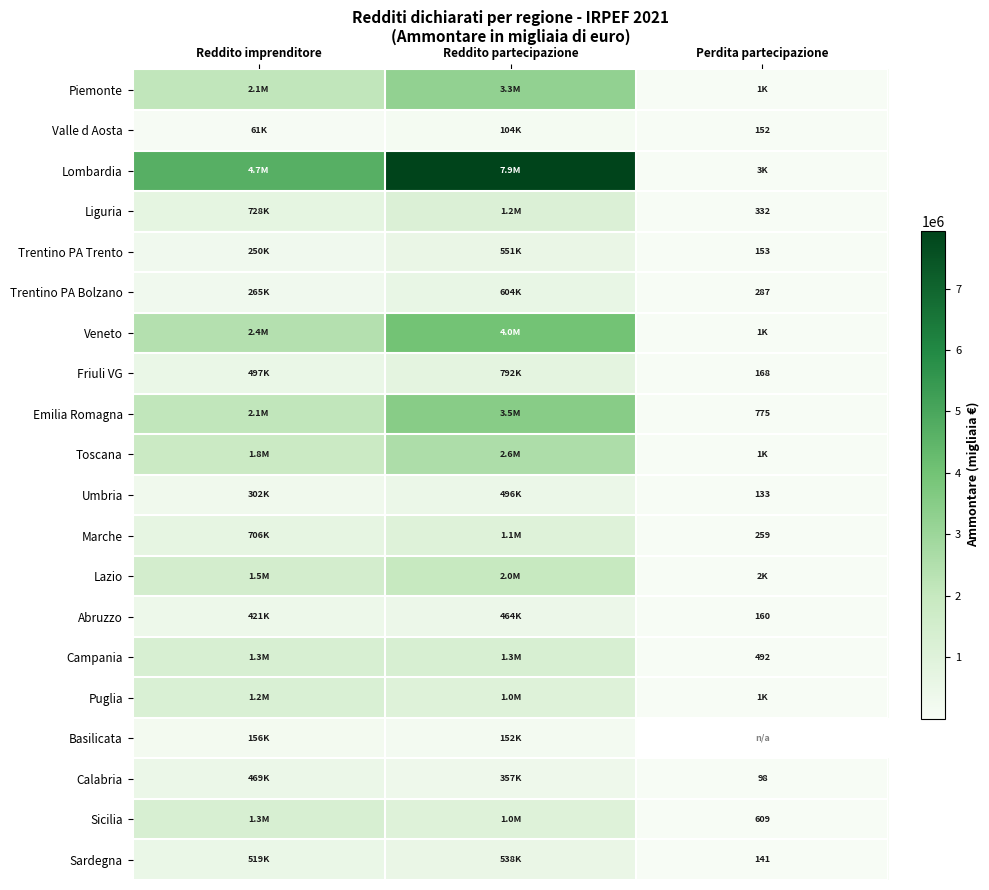

At which category is the sum across all series the highest?

Reddito partecipazione